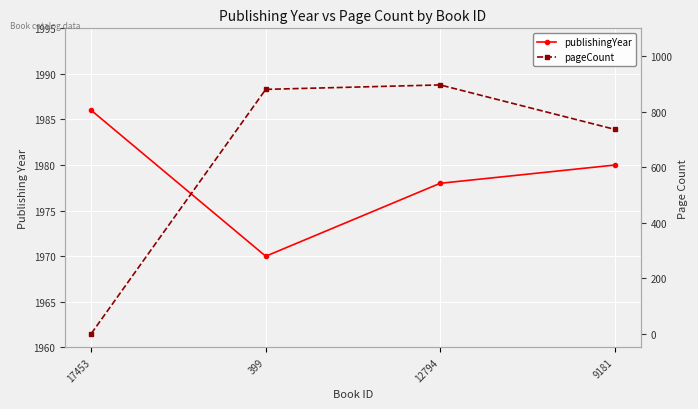

How many data points does each series have?

4